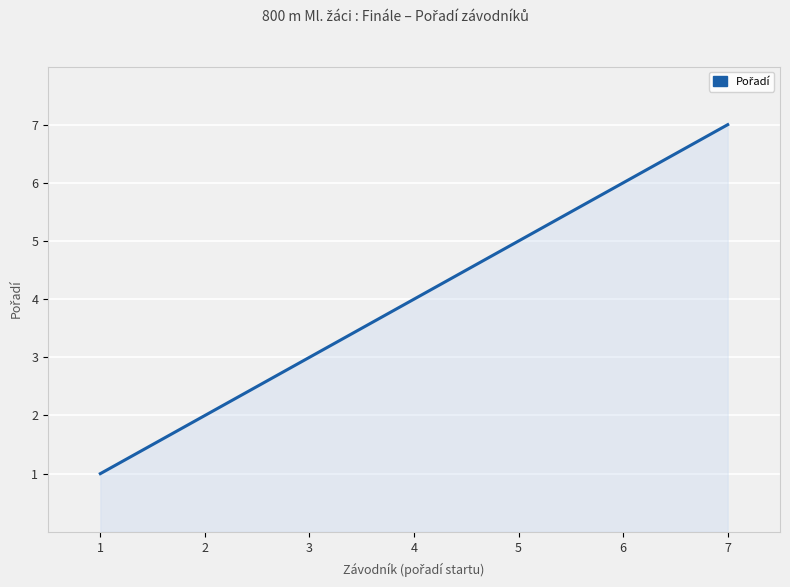

Reading right to left, list all the values displayed in this chart.

7	6	5	4	3	2	1